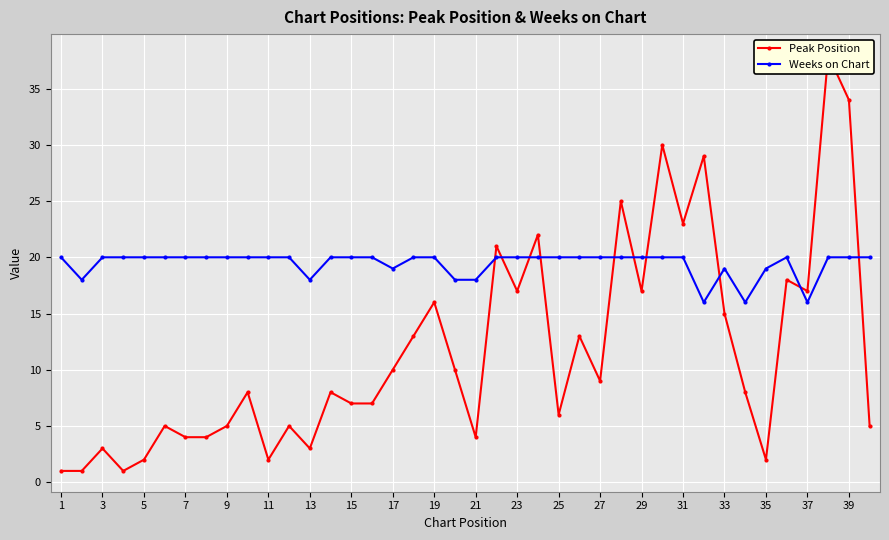

How many interior local peaks does the Peak Position series have?

14